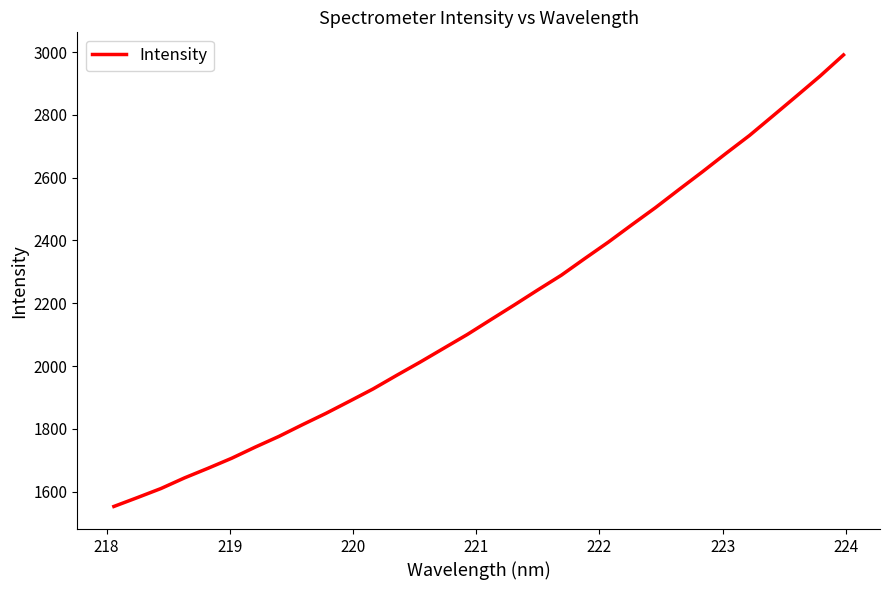

What is the smallest value displayed?

1552.5